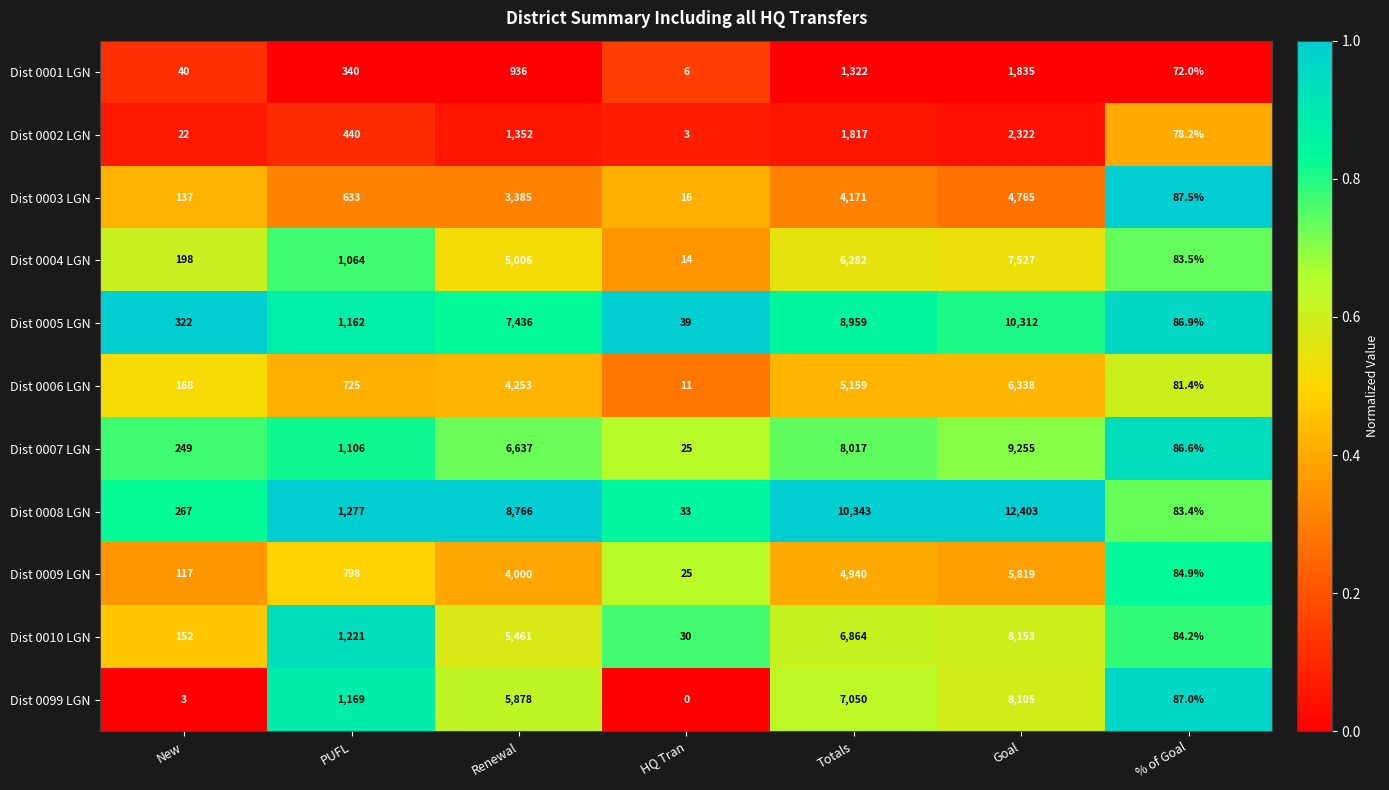

What is the difference between the Dist 0006 LGN values at New and Renewal?

4085.0